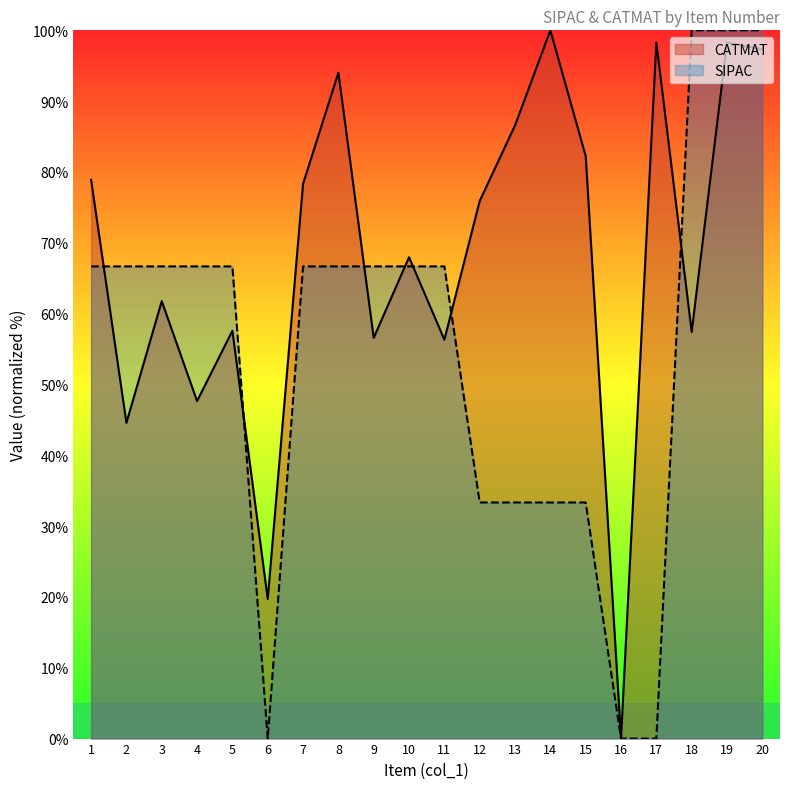

How many interior local valleys does the SIPAC series have?

5